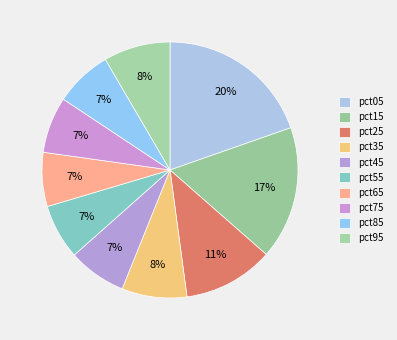

How many slices are in this pie chart?

10